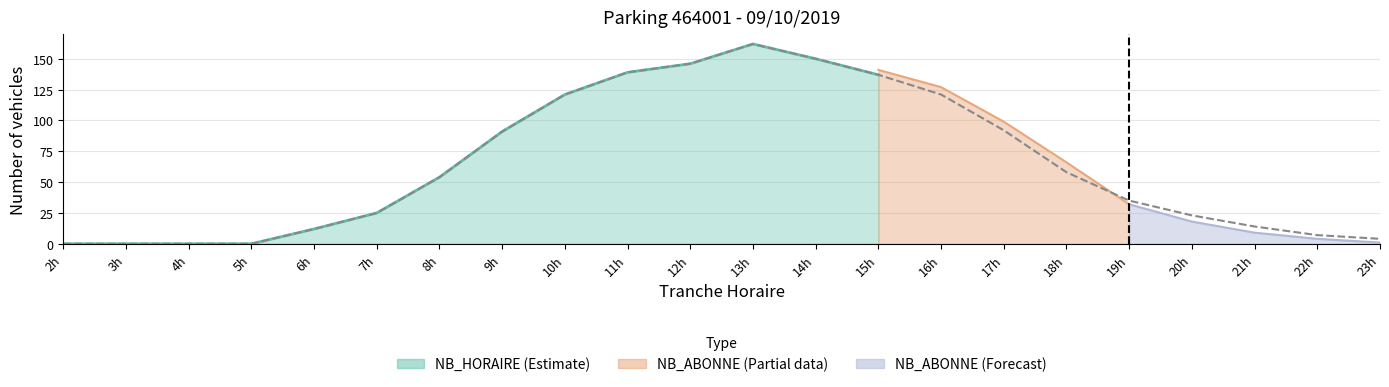

Reading left to right, what are all the values shown in this chart?

0	0	0	0	12	25	54	91	121	139	146	162	150	137	121	92	58	35	23	14	7	4